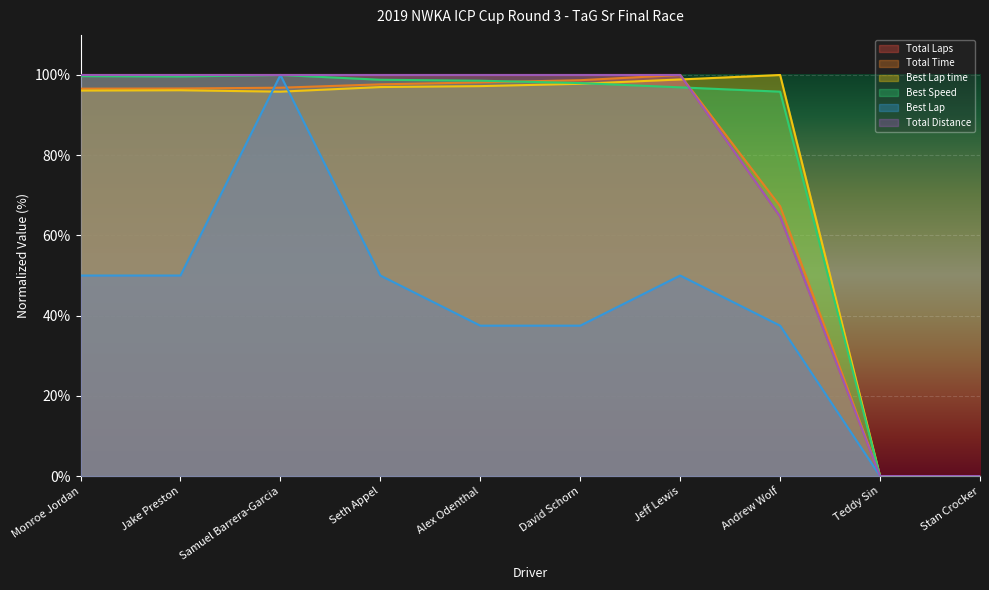

How many categories are shown in the chart?

10